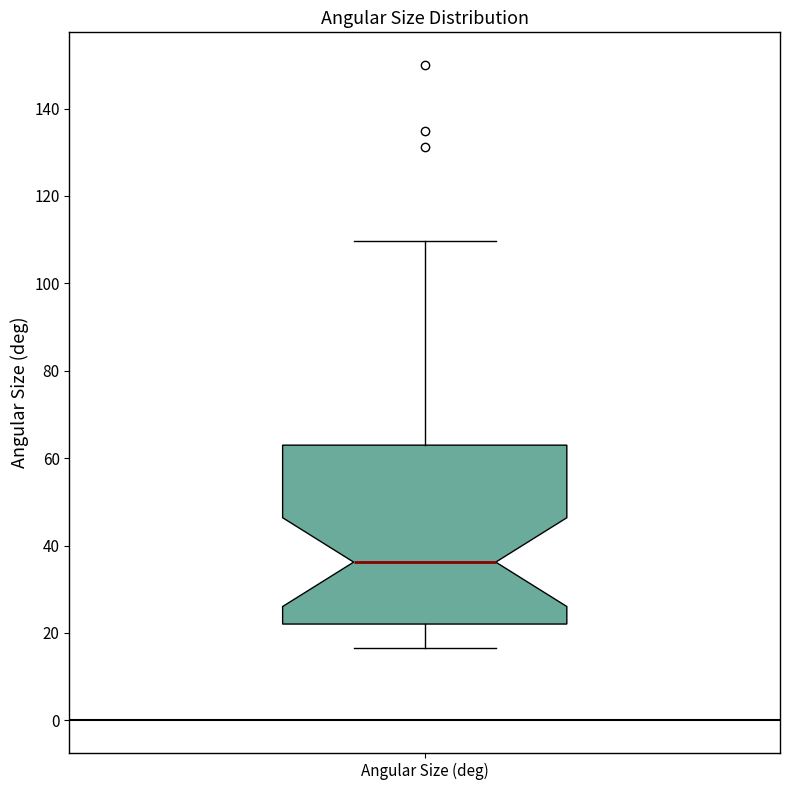

Read this box plot against the y-axis: the position of the median line, the range covered by the box, and the ends of both whiskers. The values are not printed on the chart, so give them approximately, as read against the axis.

median 36, box 22 to 62, whiskers 16 to 110